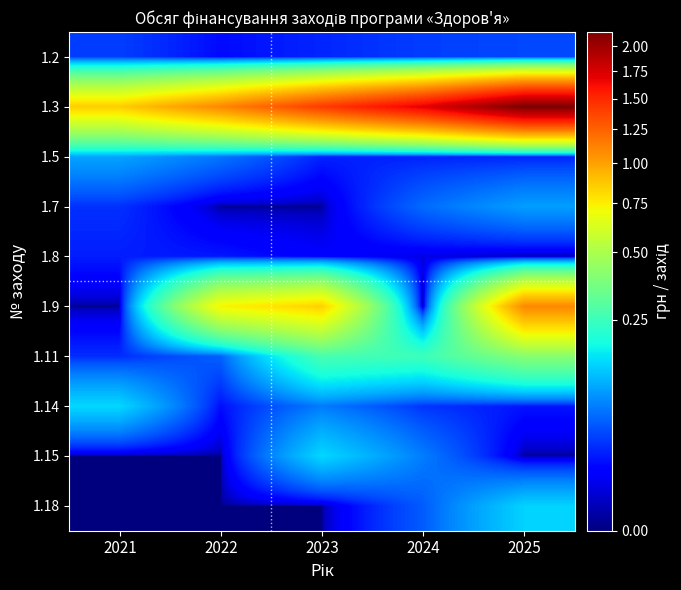

What is the total value across all series at 2024?

22049586.3